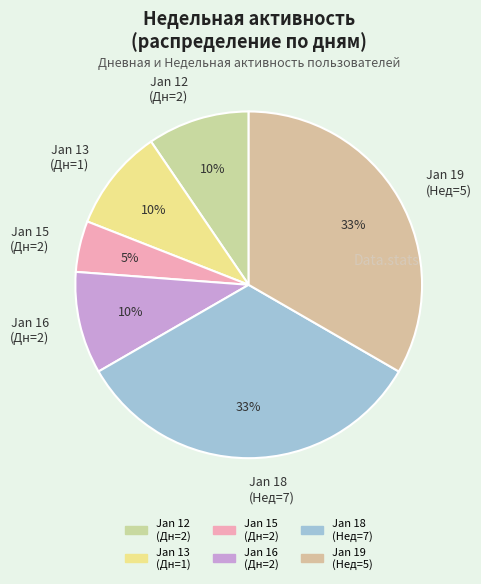

Do Jan 13 (Дн=1) and Jan 15 (Дн=2) together represent more than half of the pie?

No